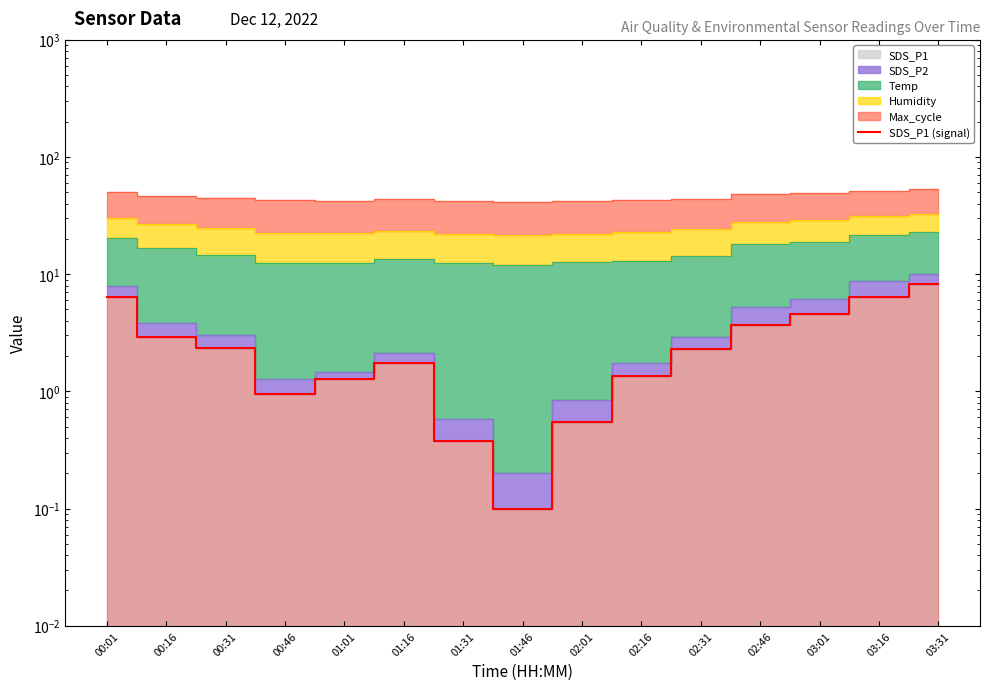

What position from the left is 01:01?

5